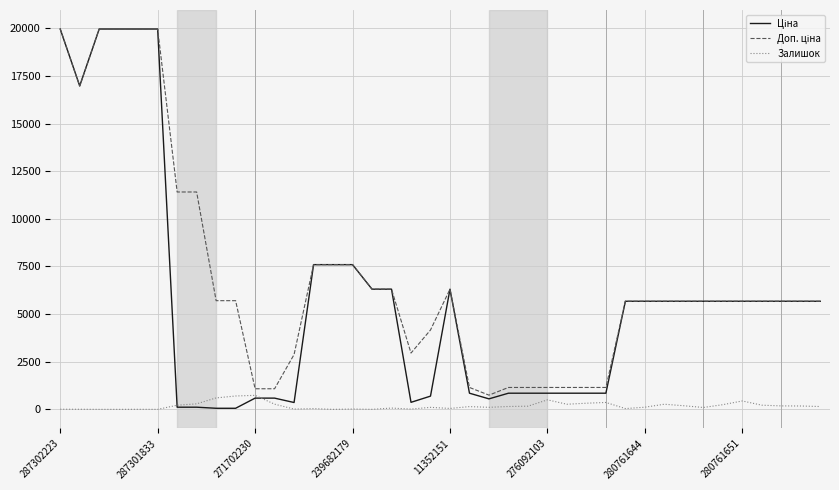

What is the highest value of the Залишок series?

736.0